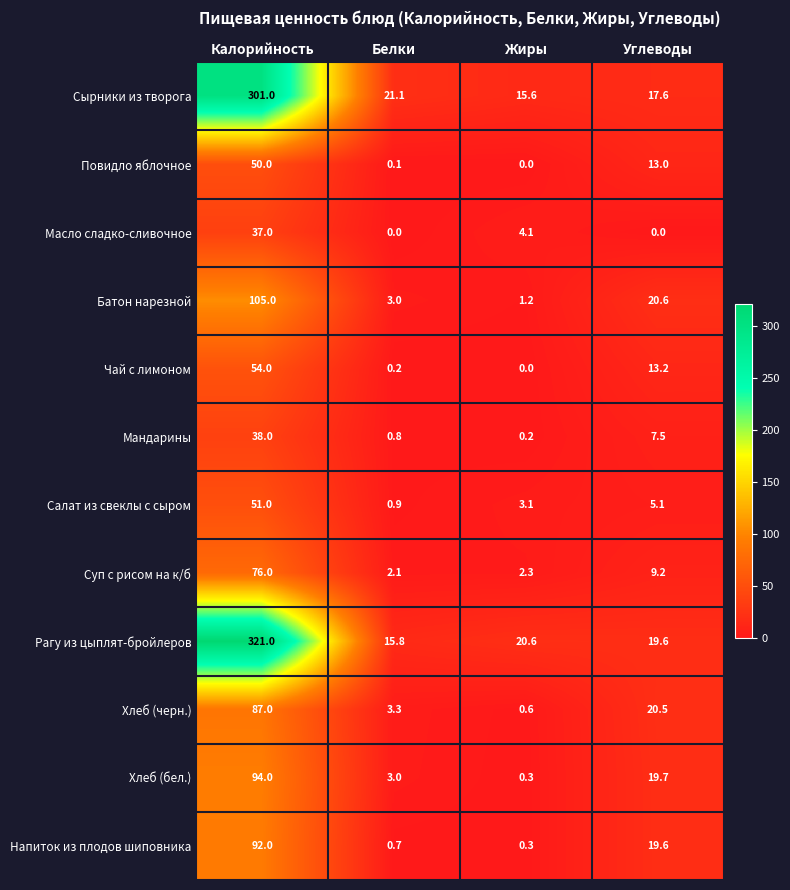

What is the difference between the highest and lowest values at Калорийность?

284.0